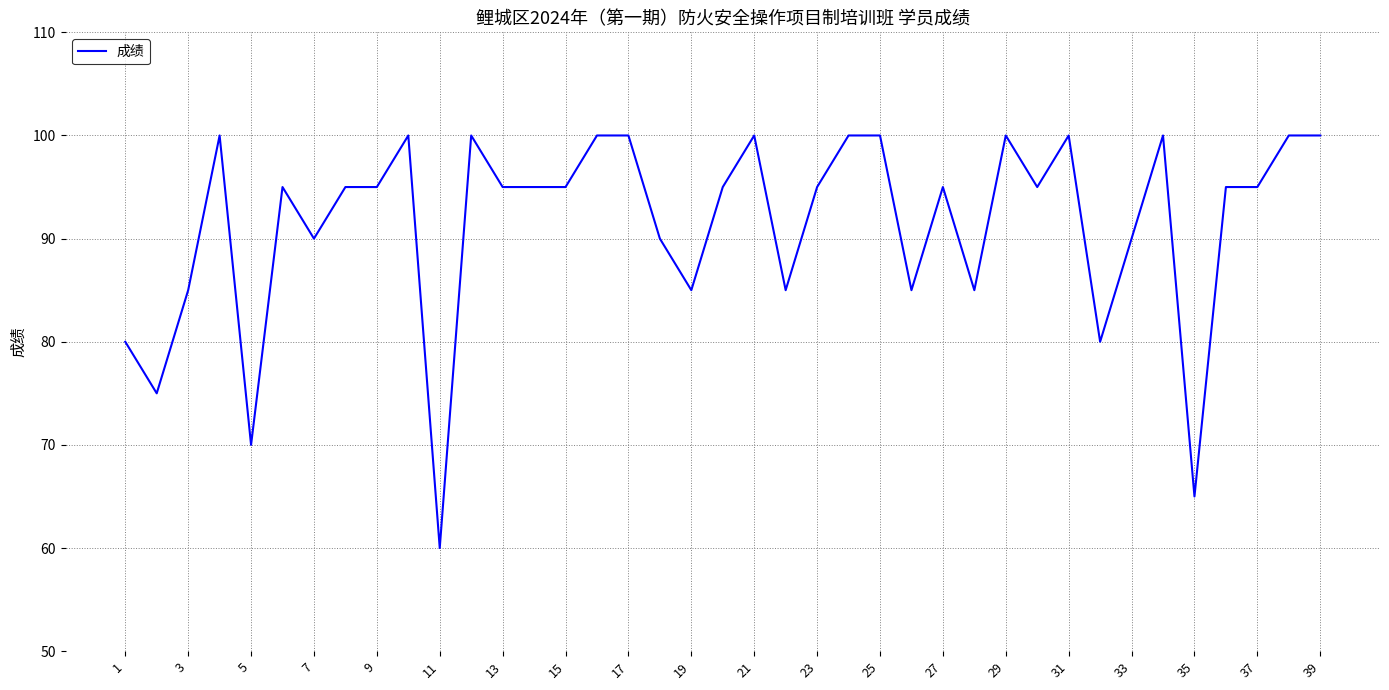

True or false: the data has more than 2 interior local peaks.

True